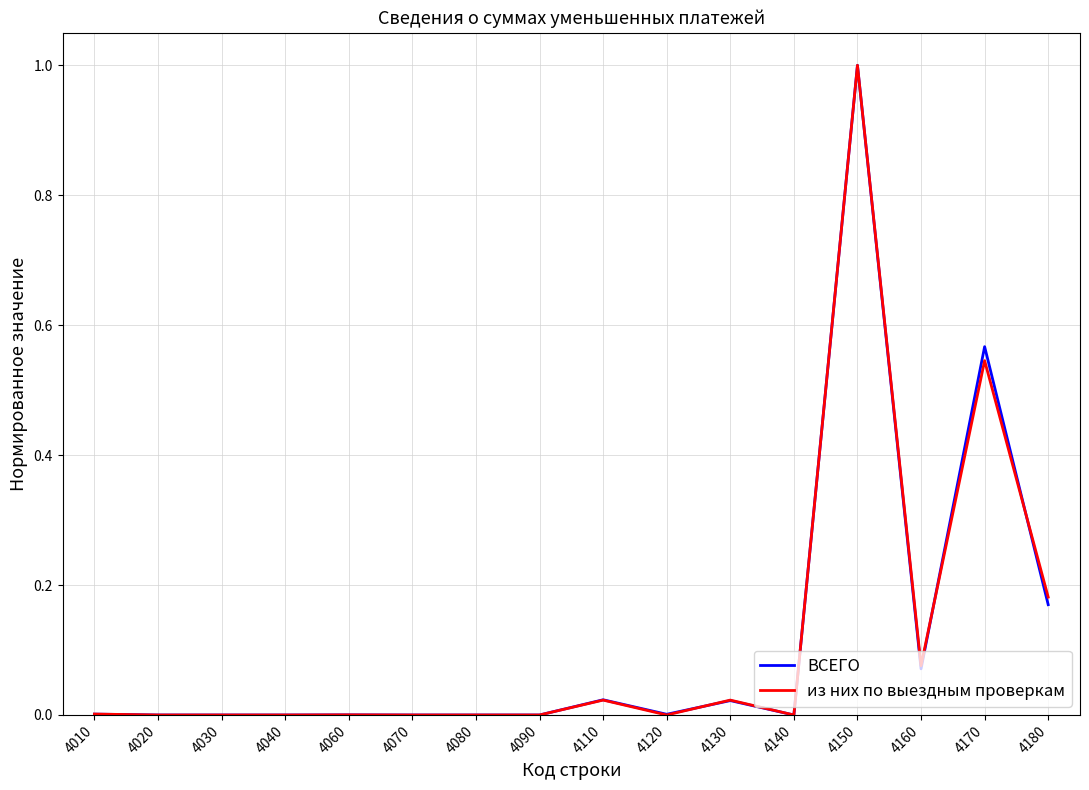

What are all the series names shown in the legend?

ВСЕГО, из них по выездным проверкам